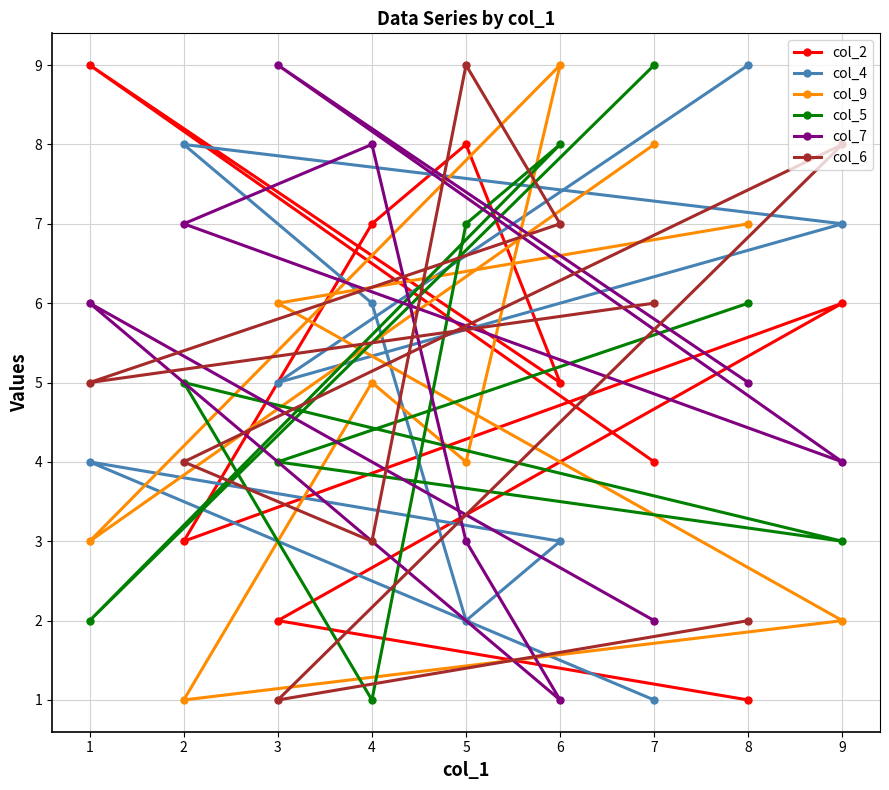

At 7, list the series in order from smallest to largest.

col_4, col_7, col_2, col_6, col_9, col_5